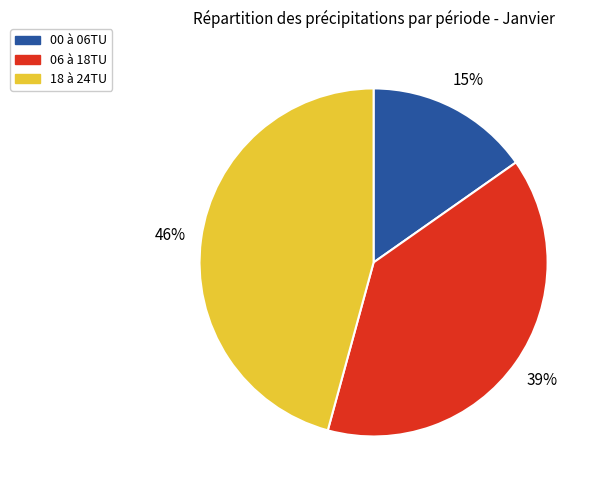

Which slice is the largest?

18 à 24TU